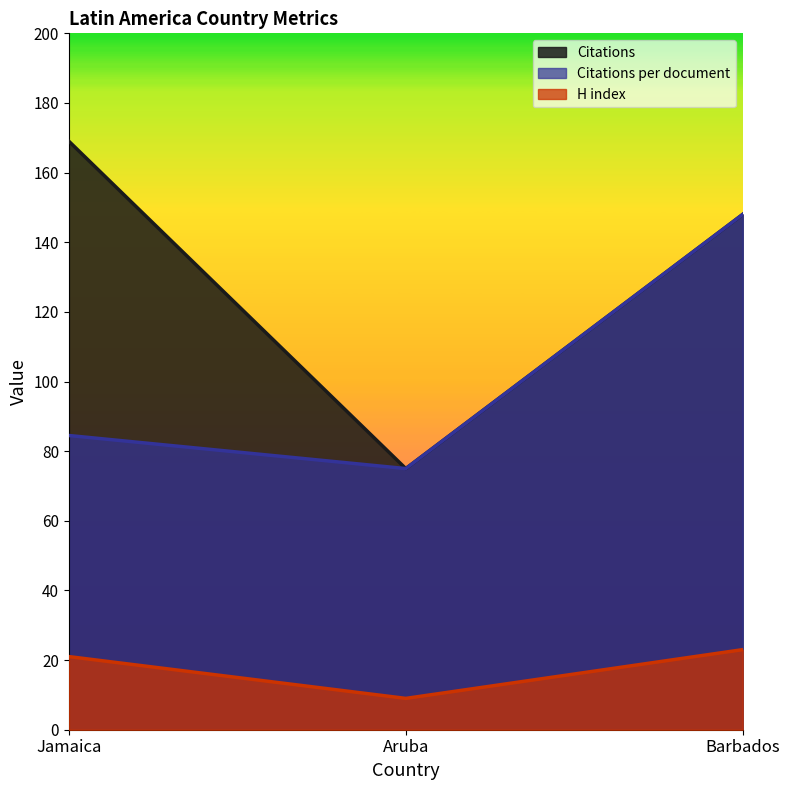

At how many categories does at least one series exceed 148?

1